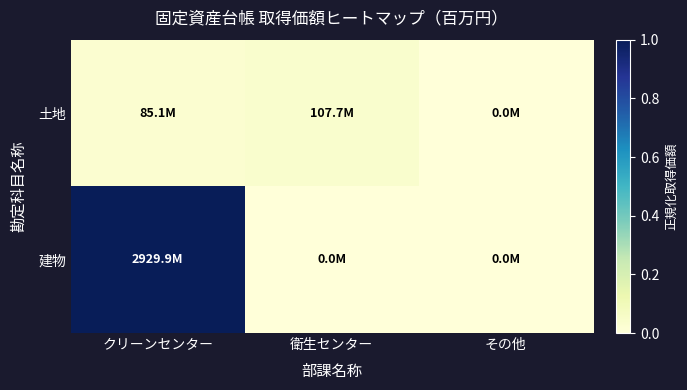

Rank the series by their maximum value, from lowest to highest.

土地, 建物